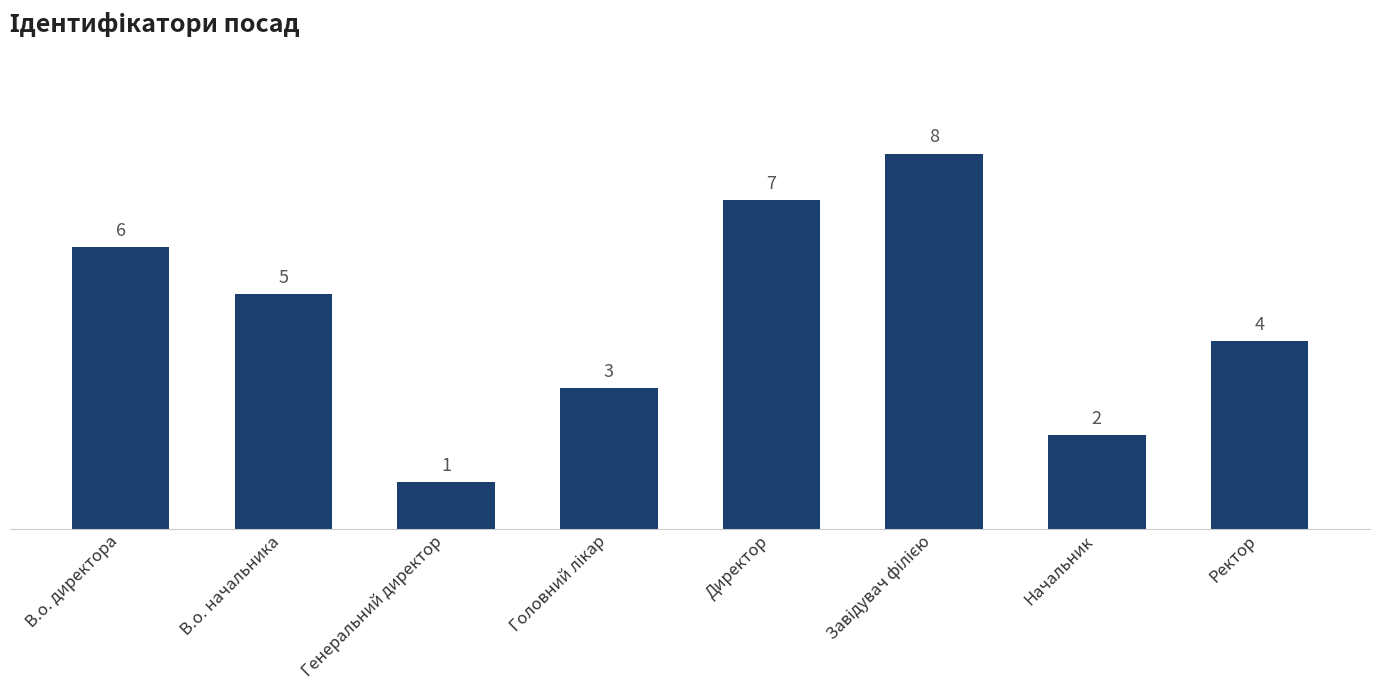

The value at В.о. начальника is 5. True or false?

True